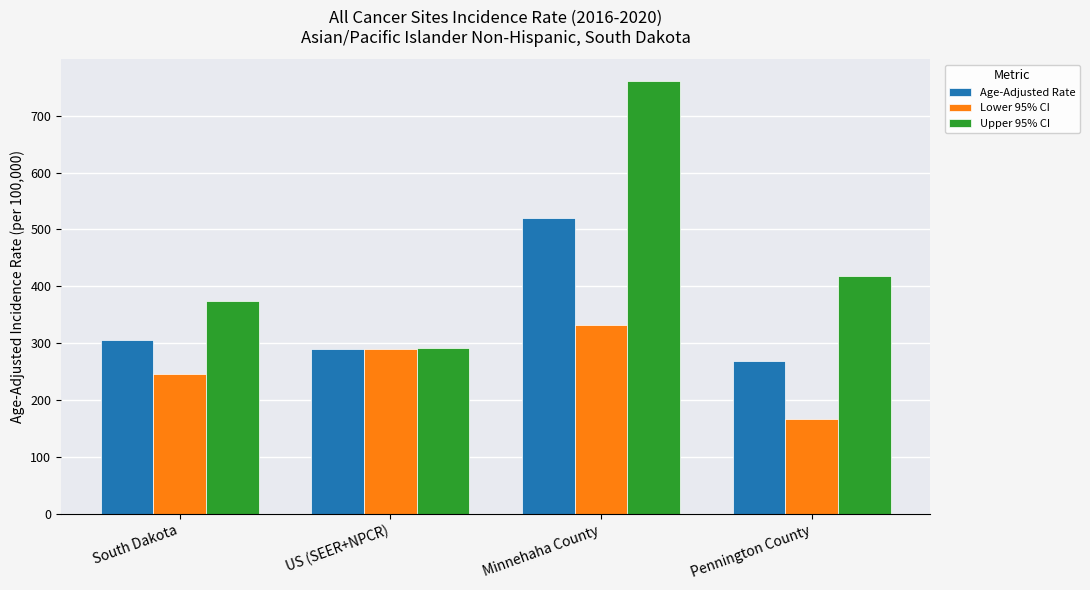

What are all the series names shown in the legend?

Age-Adjusted Rate, Lower 95% CI, Upper 95% CI